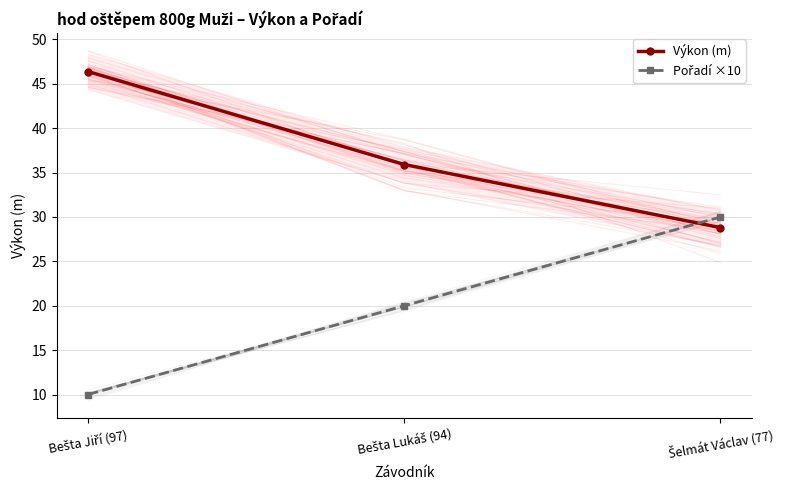

List the series in order of their peak value, lowest first.

Pořadí ×10, Výkon (m)